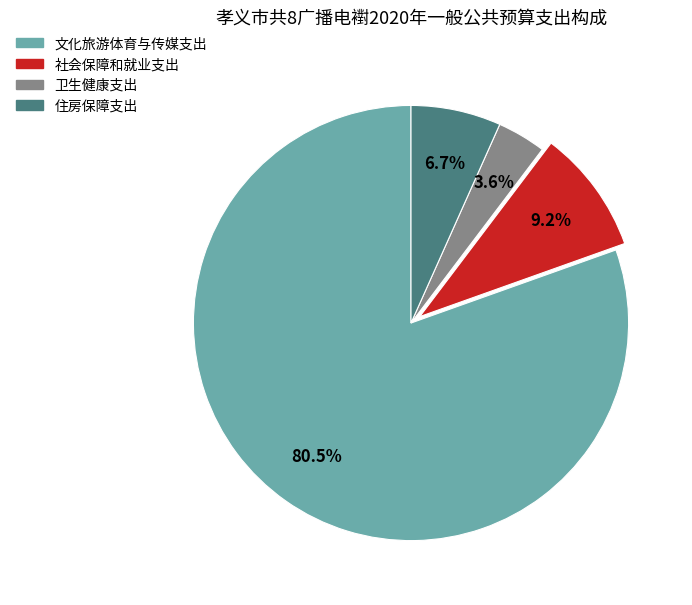

To the nearest percent, what is the combined percentage of 社会保障和就业支出 and 卫生健康支出?

13%